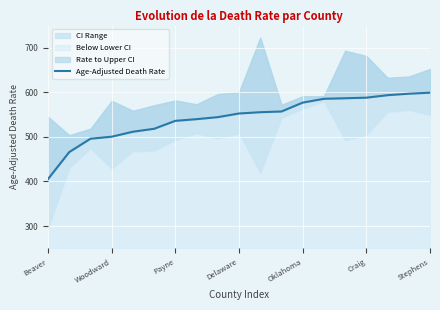

Count the number of categories in the chart.

19